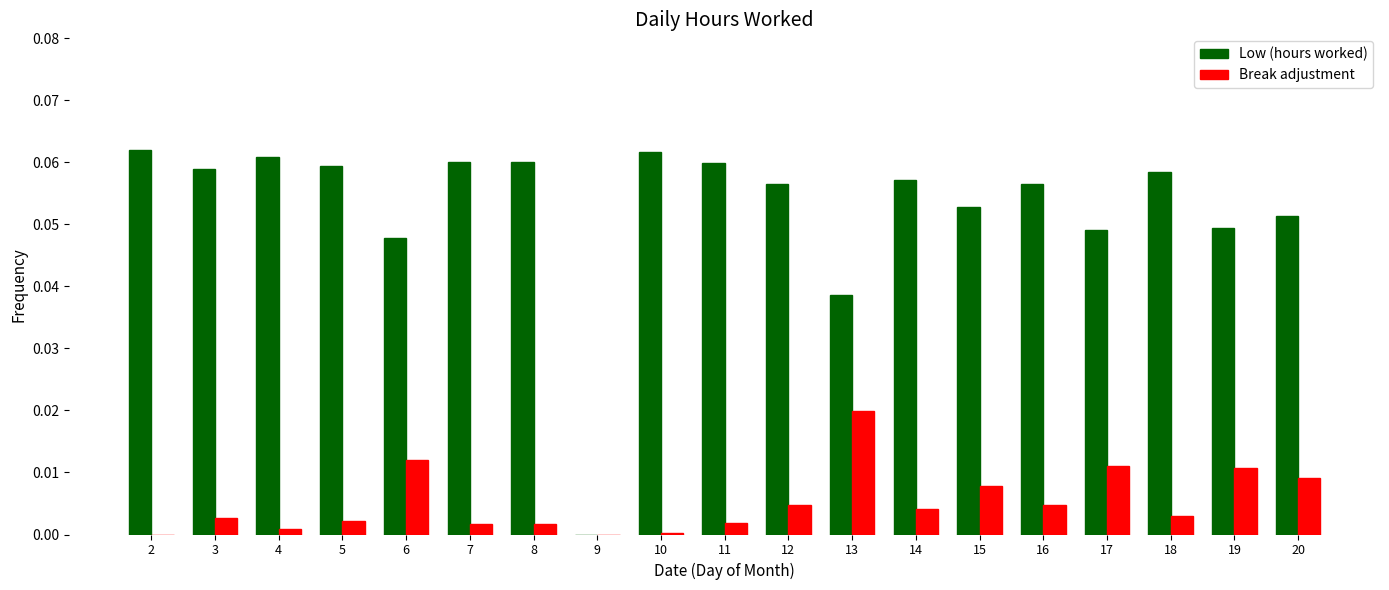

The value of Low (hours worked) at 19 is 0.0. True or false?

True